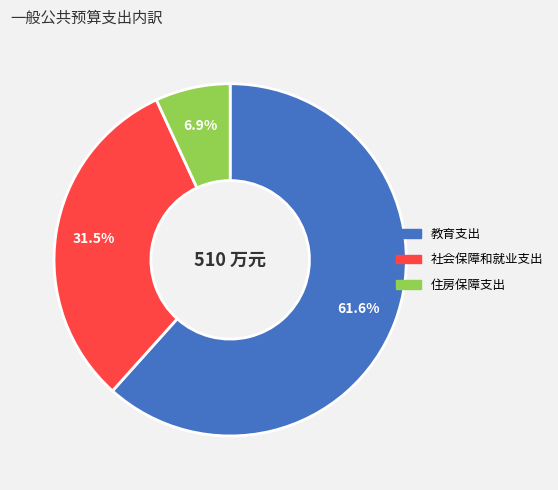

Which category accounts for the majority?

教育支出